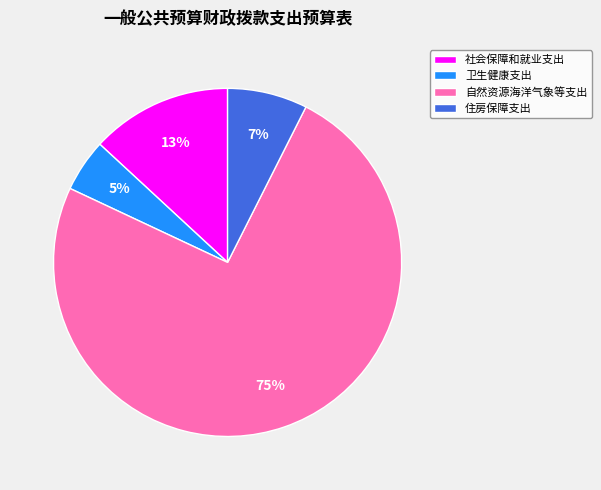

To the nearest percent, what is the average slice percentage?

25%